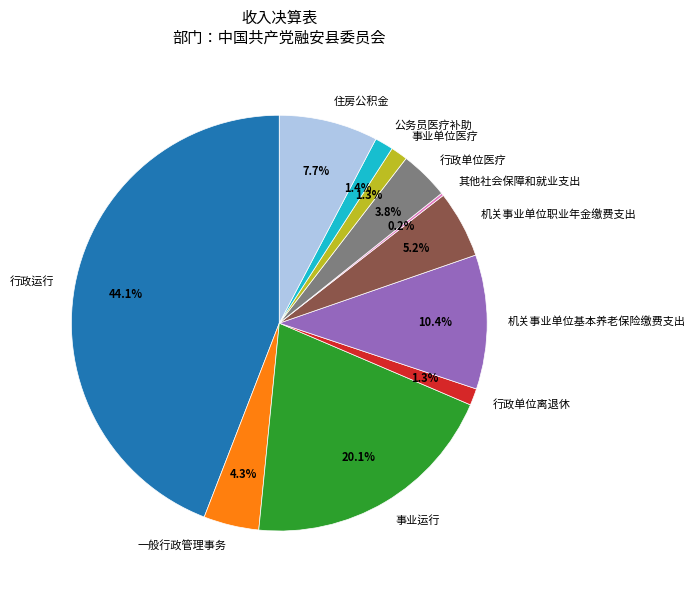

How much of the chart is everything except 机关事业单位基本养老保险缴费支出?

89.6%